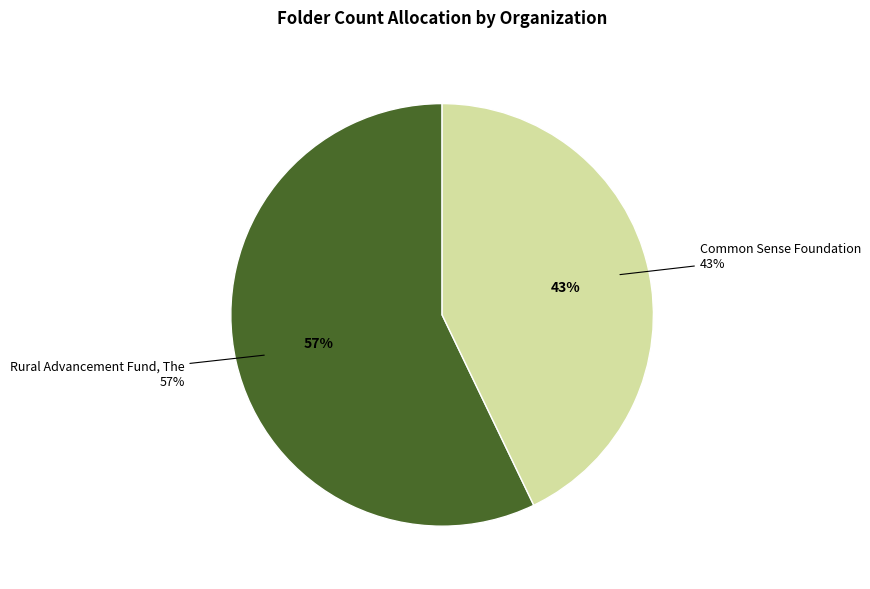

Does any single category account for the majority?

Yes